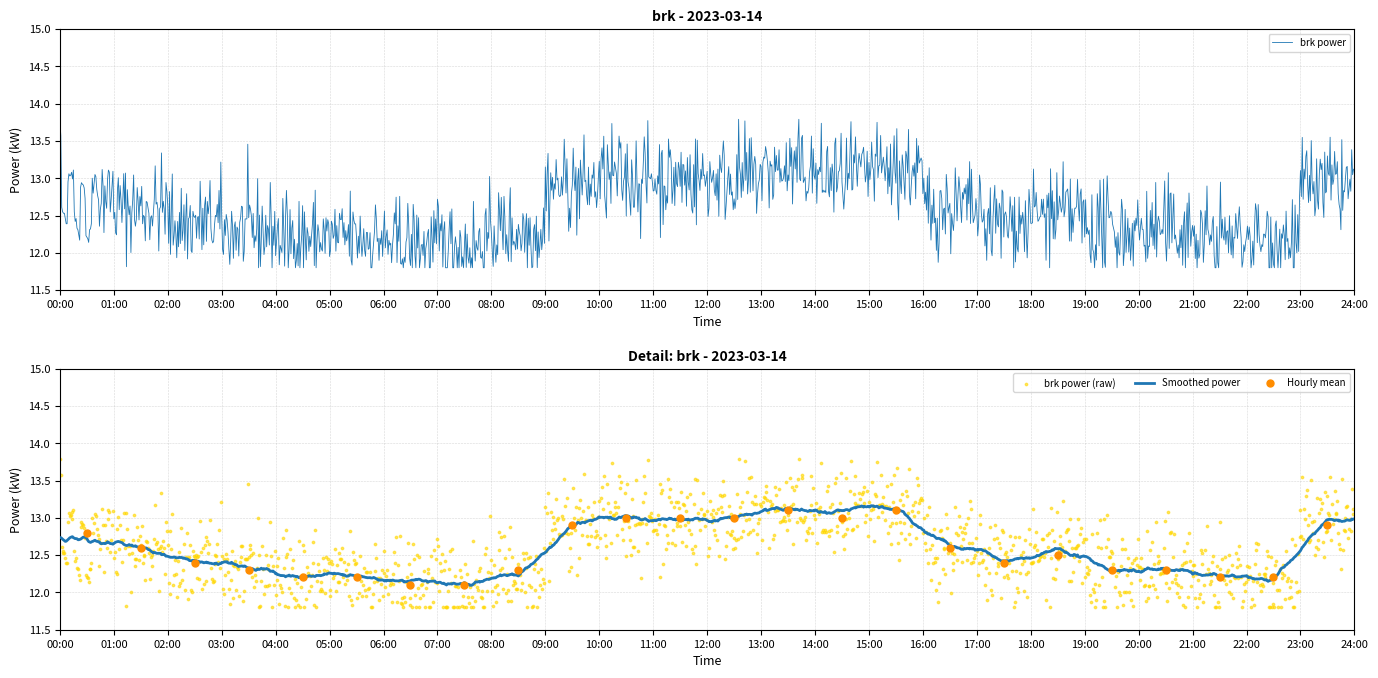

Between 14:00 and 19:00, which is larger?

14:00